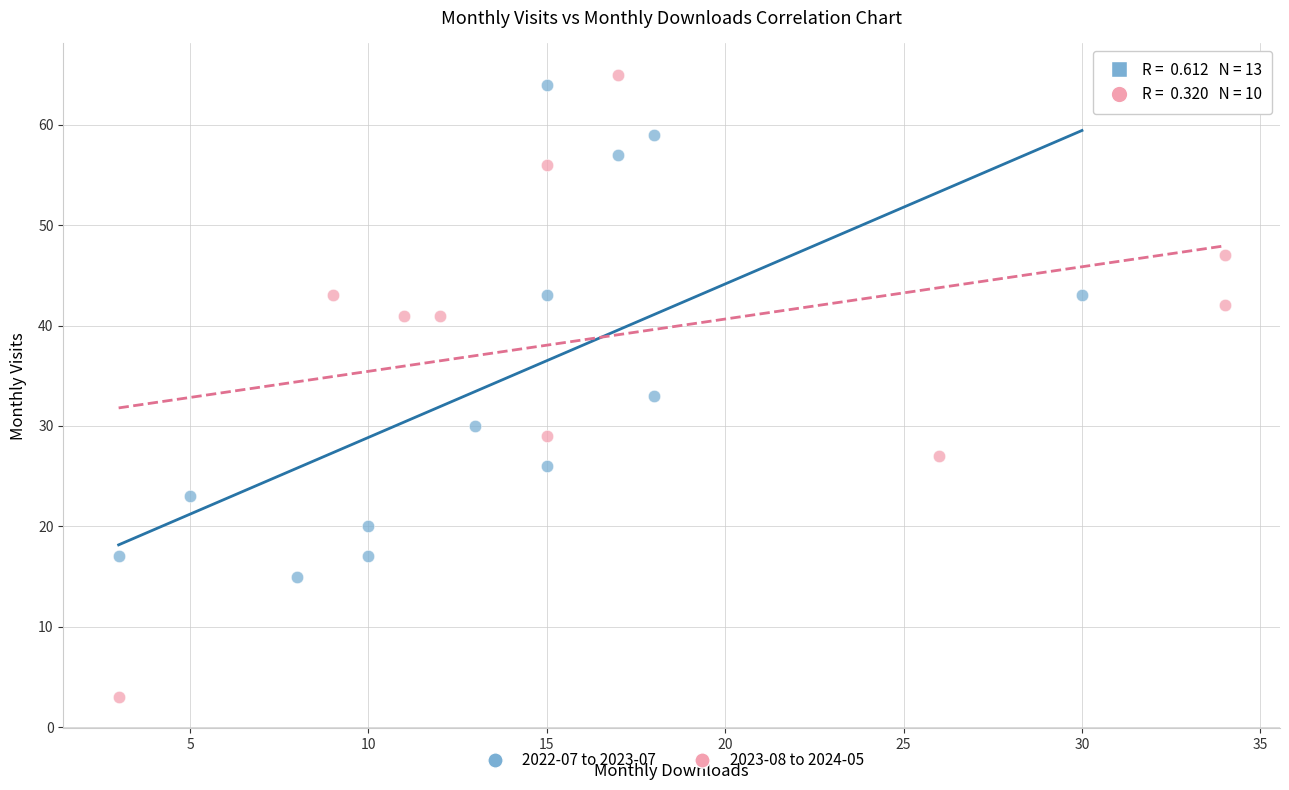

Which series reaches the minimum Y coordinate?

2023-08 to 2024-05